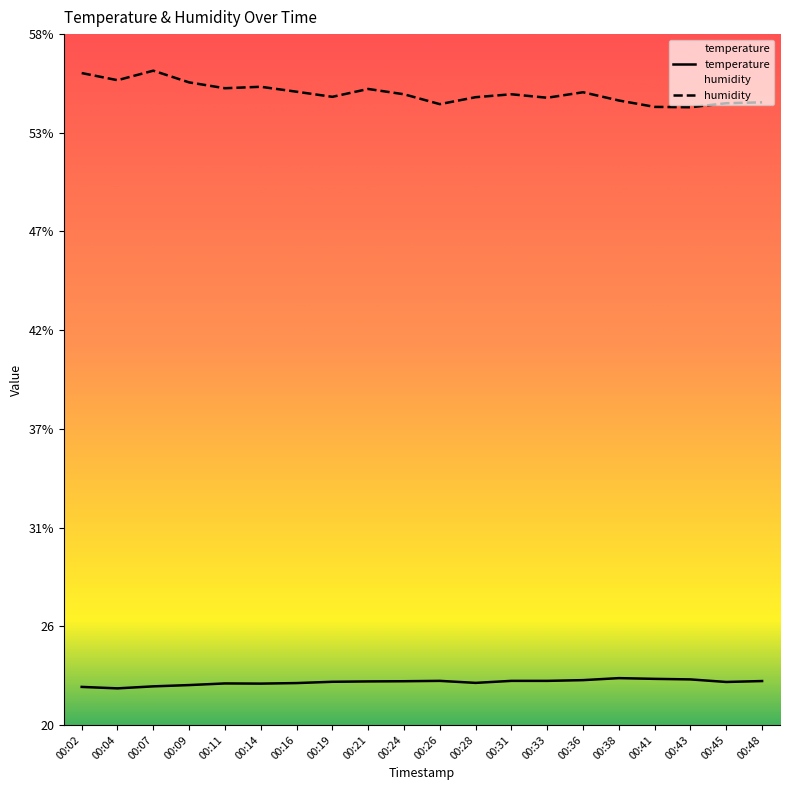

Where is the first local maximum for temperature?

00:11